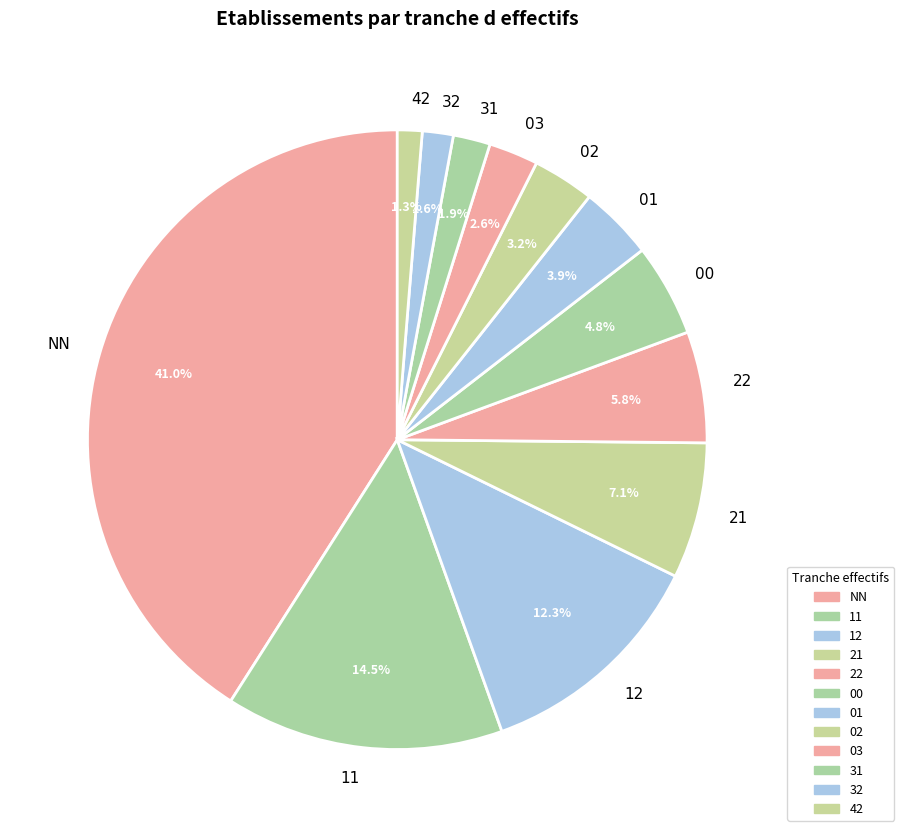

Count the number of slices in the pie.

12